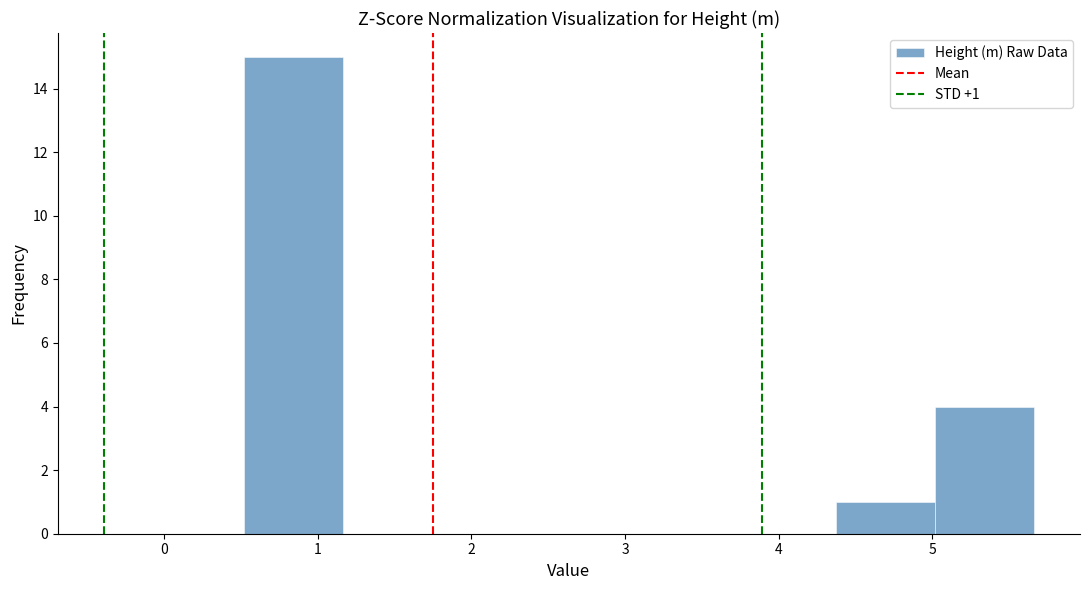

Over which range of the x-axis is the bar tallest?

0.5 to 1.2